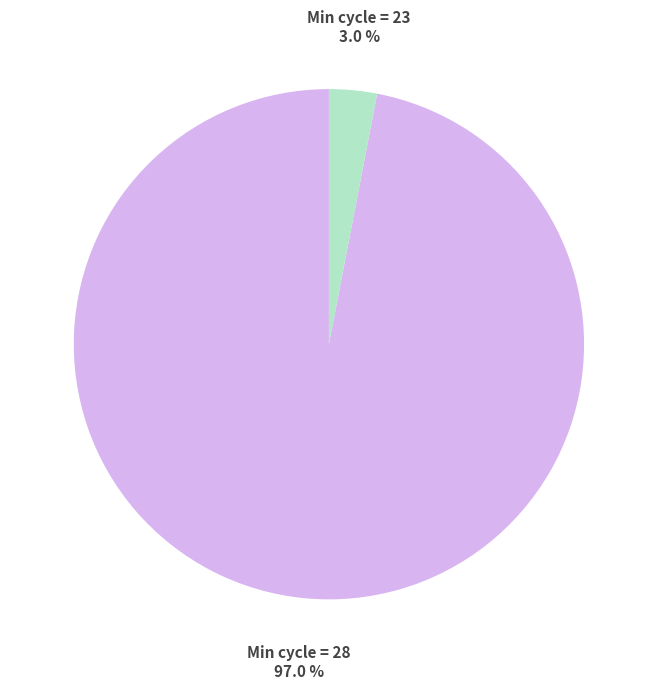

Does any single category account for the majority?

Yes